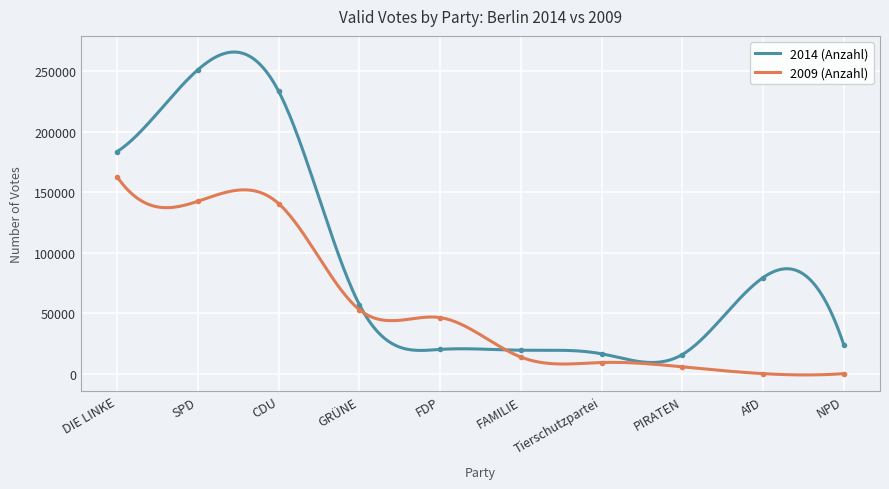

What is the average value of the 2009 (Anzahl) series?

53873.2